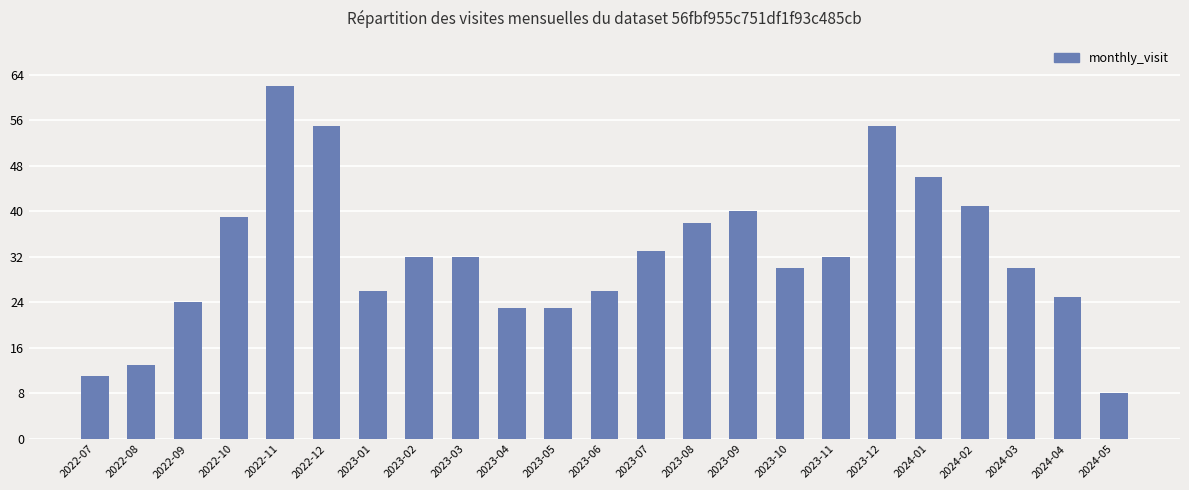

Approximately how many times larger is the value at 2022-09 compared to 2023-05?

1.0